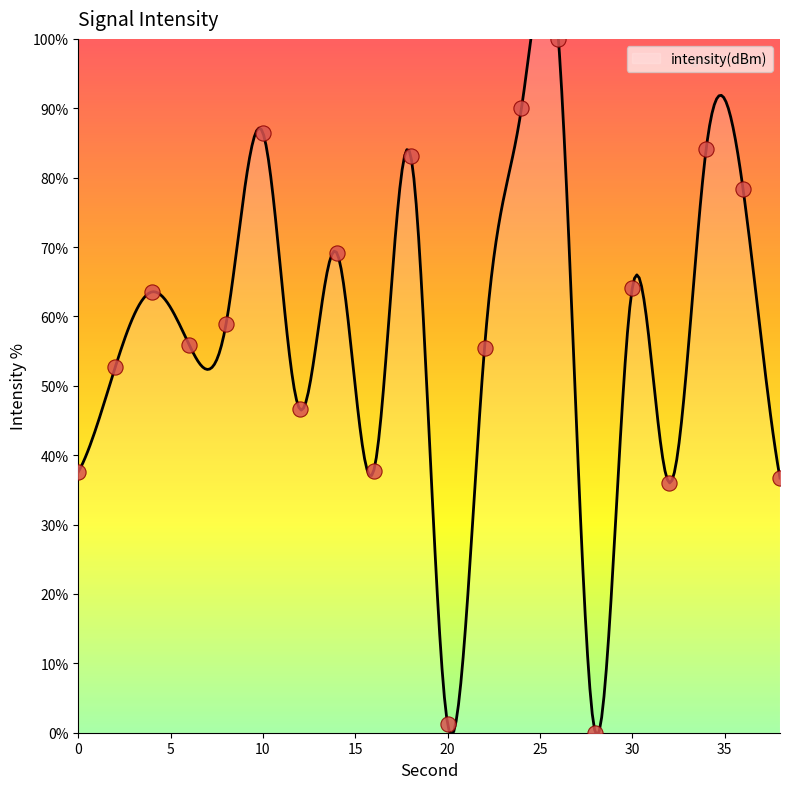

What is the ratio of the value at 8 to the value at 20?

46.2